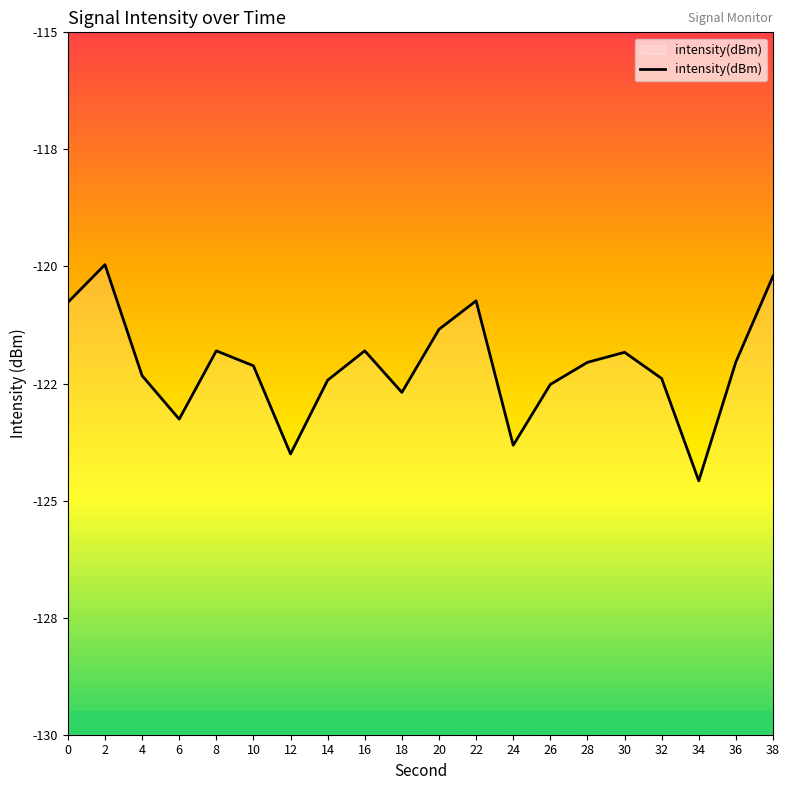

Reading left to right, transcribe all the data shown in this chart.

-120.8	-120.0	-122.3	-123.3	-121.8	-122.1	-124.0	-122.4	-121.8	-122.7	-121.3	-120.7	-123.8	-122.5	-122.0	-121.8	-122.4	-124.6	-122.0	-120.2